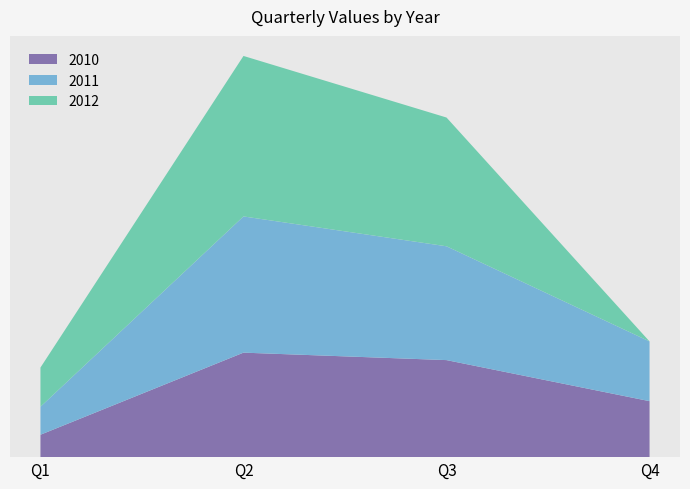

Reading right to left, list all the values displayed in this chart.

2010: 30	52	56	12
2011: 32	61	73	15
2012: 0	69	86	21